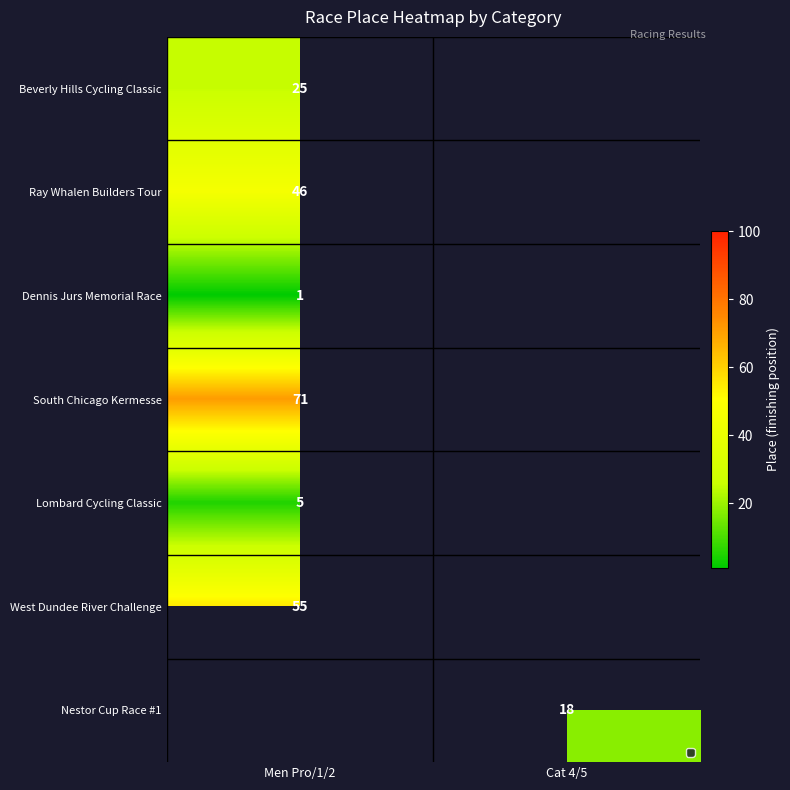

Is the value of Beverly Hills Cycling Classic at Men Pro/1/2 greater than the value of West Dundee River Challenge at Men Pro/1/2?

No